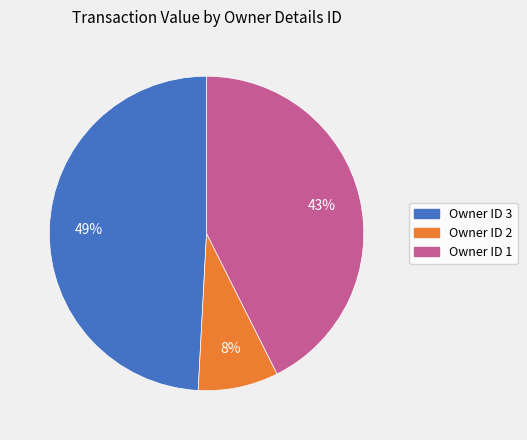

To the nearest percent, what portion does Owner ID 2 represent?

8%